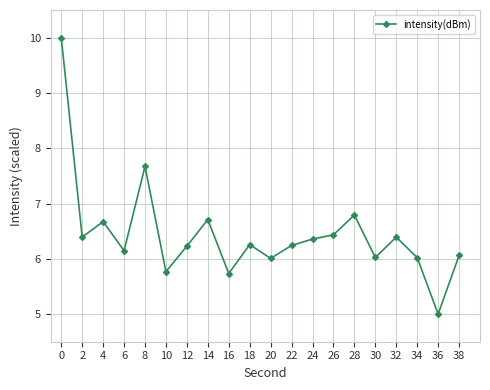

What is the maximum value shown in the chart?

10.0